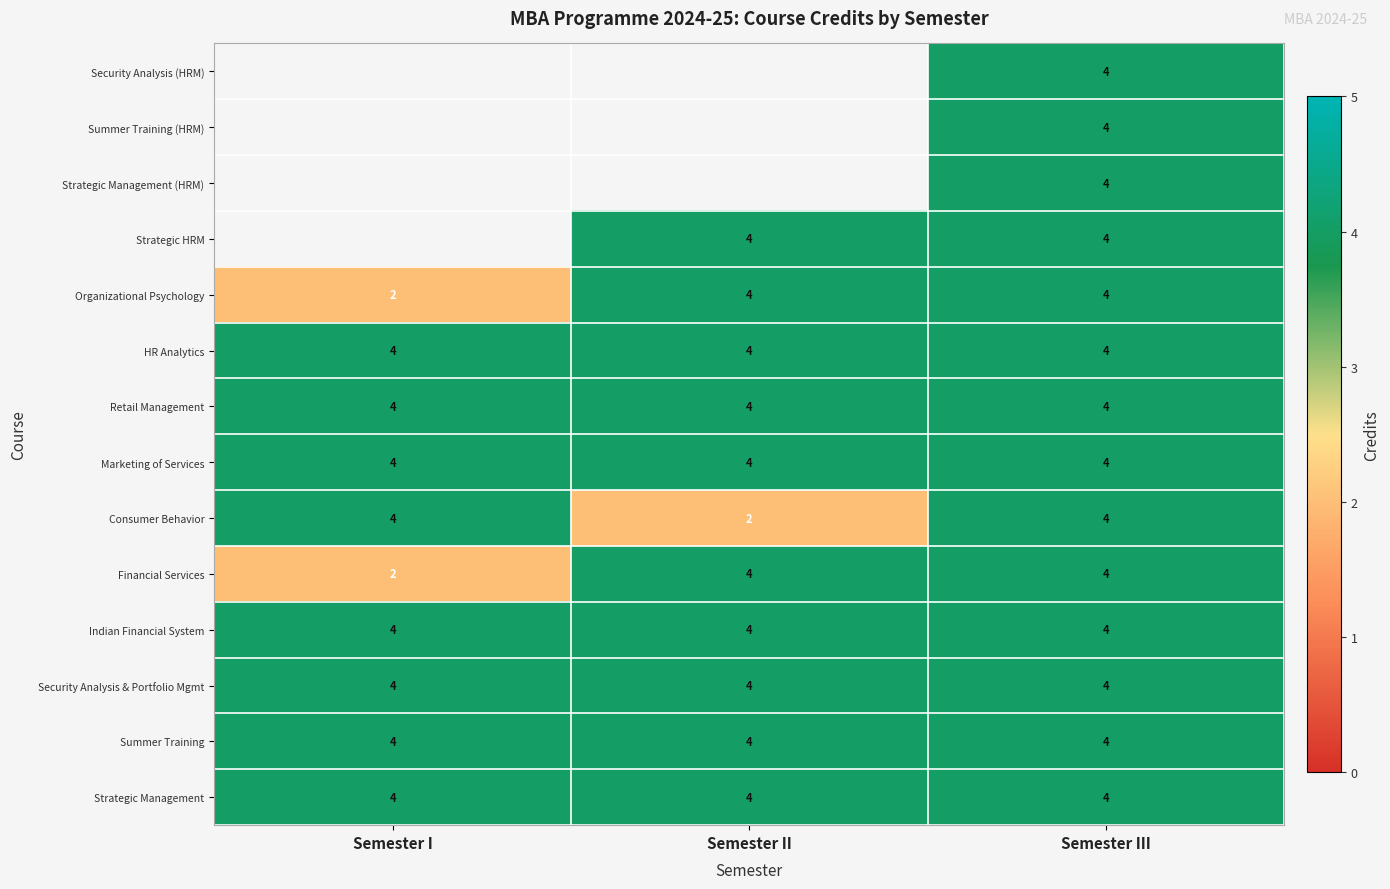

At which label is Organizational Psychology closest to 3?

Semester I